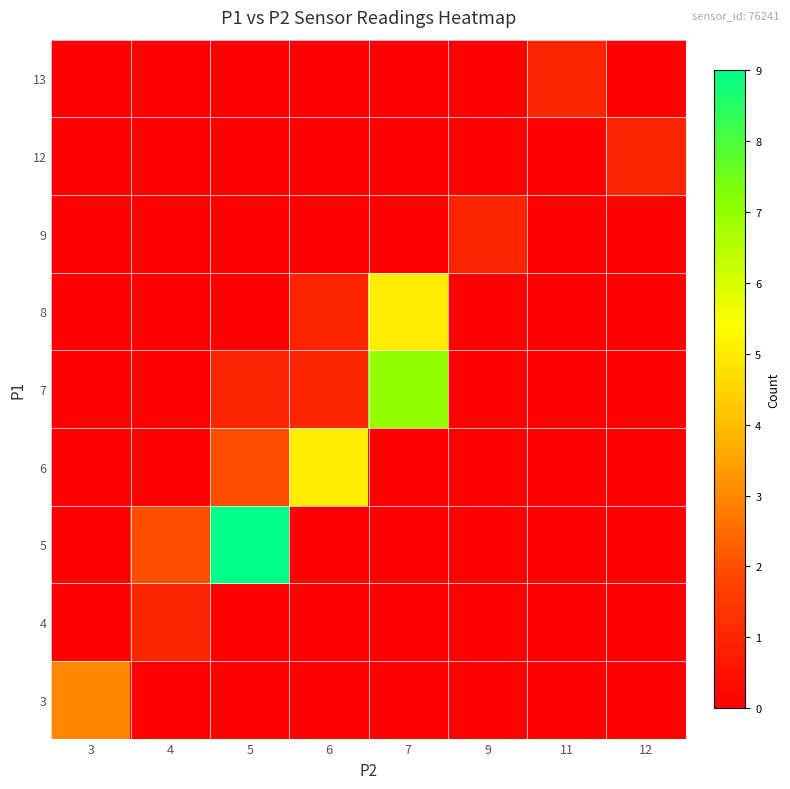

At which category is the sum across all series the highest?

5